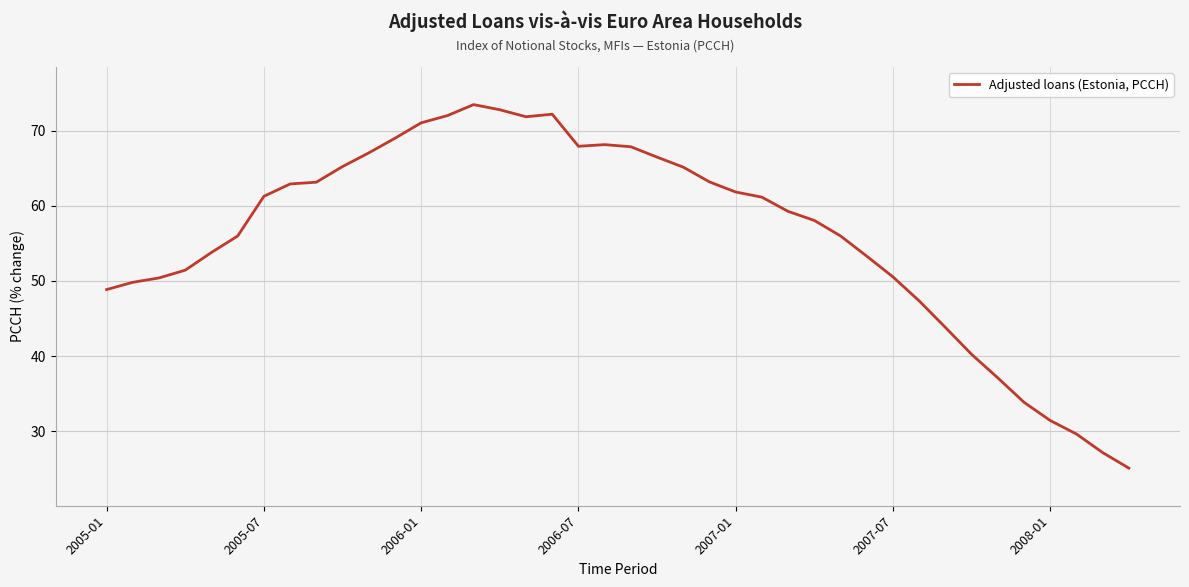

What is the smallest value displayed?

25.1